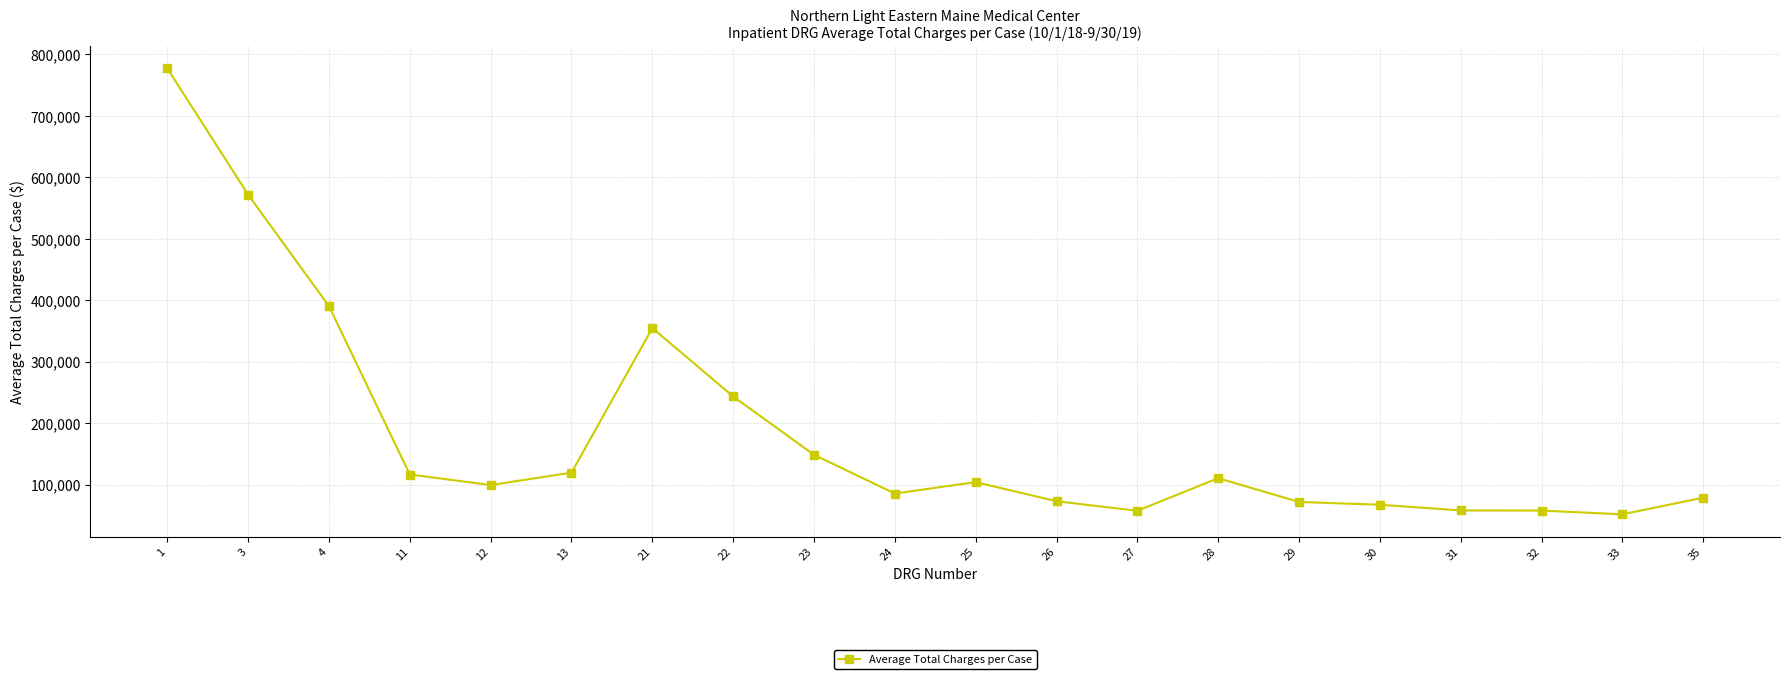

At which category does the data reach its first local peak?

21